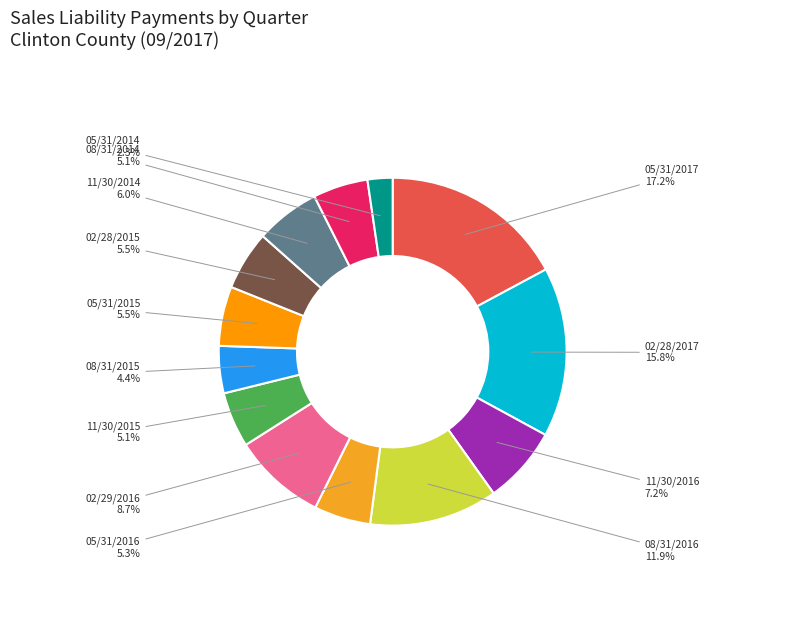

To the nearest percent, what is the combined percentage of 02/28/2015 and 05/31/2015?

11%